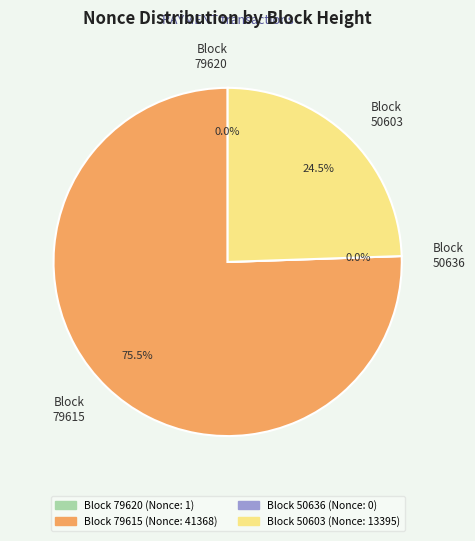

To the nearest percent, what is the average slice percentage?

25%